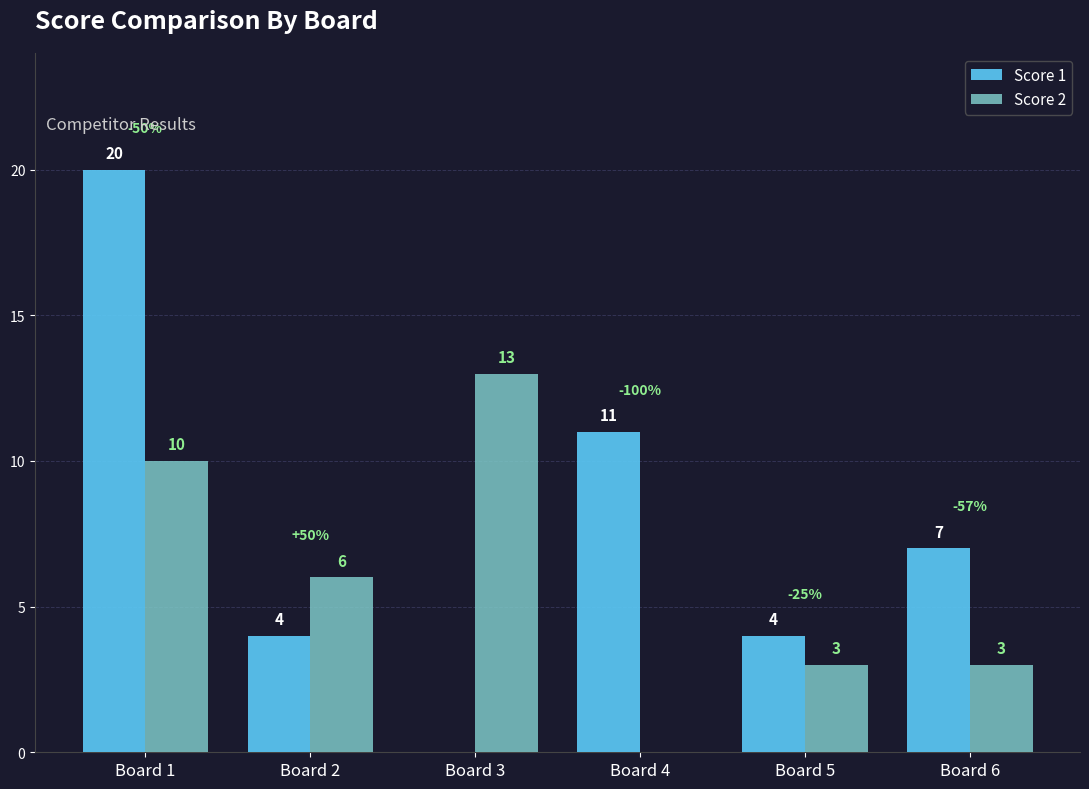

What are all the series names shown in the legend?

Score 1, Score 2